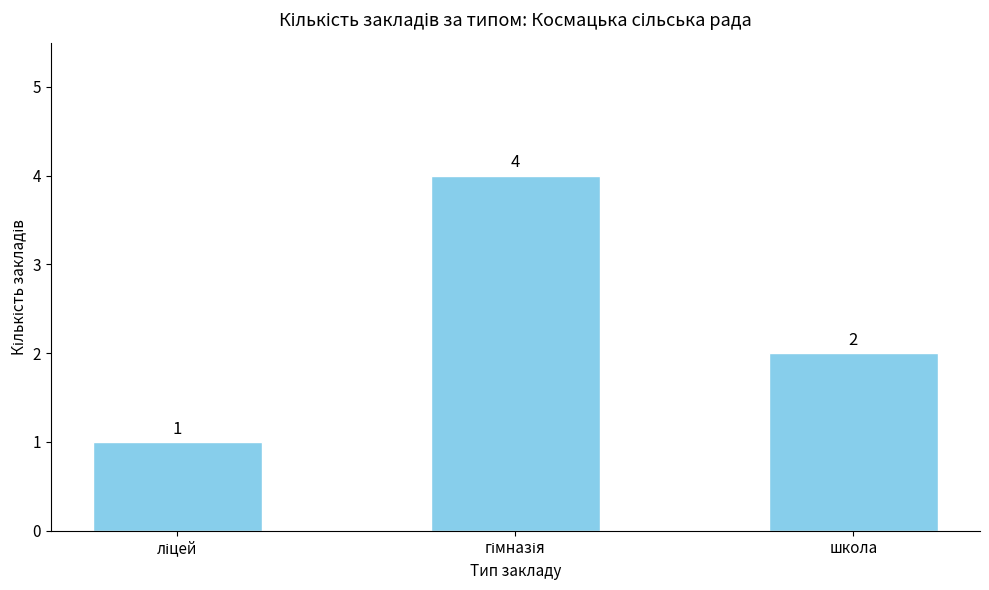

True or false: the data shows 2 at школа.

True